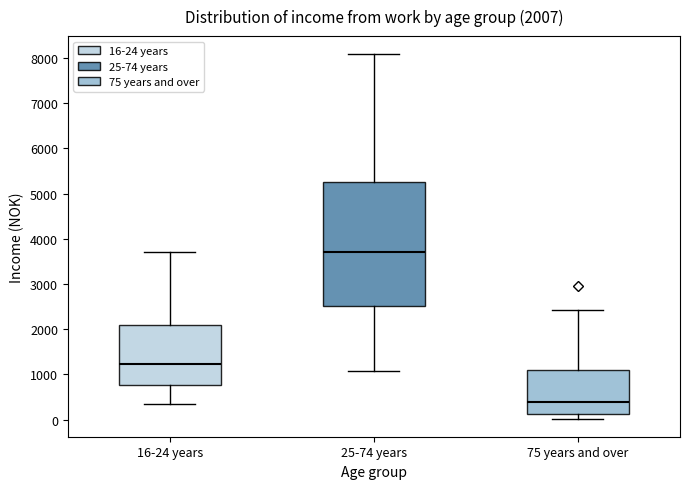

Which box is the tallest, from its lower edge to its upper edge?

25-74 years